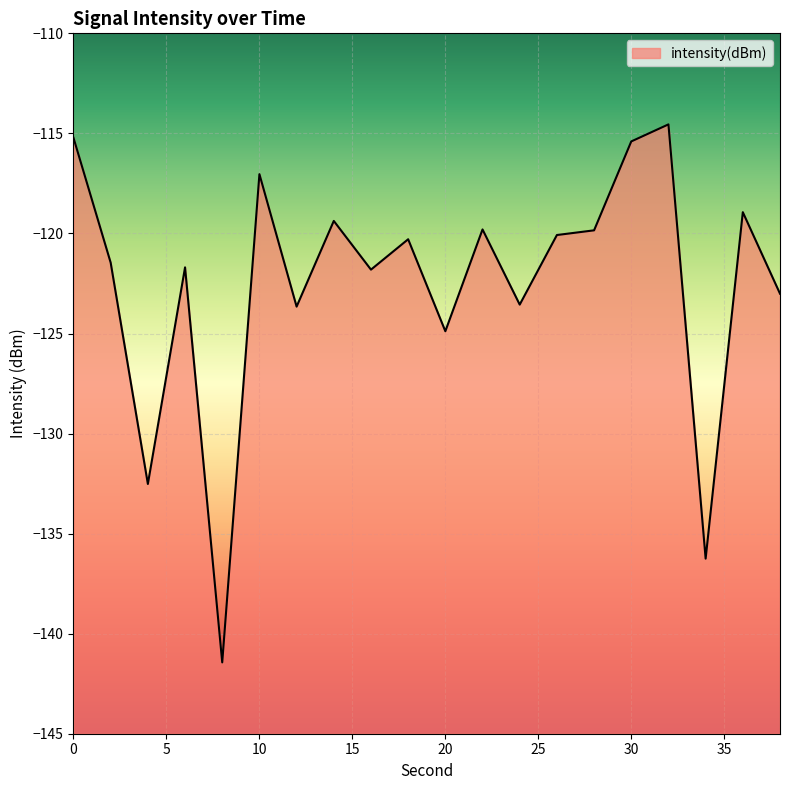

Reading left to right, list all the values displayed in this chart.

0=-115.2	2=-121.5	4=-132.5	6=-121.7	8=-141.4	10=-117.0	12=-123.7	14=-119.4	16=-121.8	18=-120.3	20=-124.9	22=-119.8	24=-123.6	26=-120.1	28=-119.8	30=-115.4	32=-114.6	34=-136.3	36=-118.9	38=-123.0